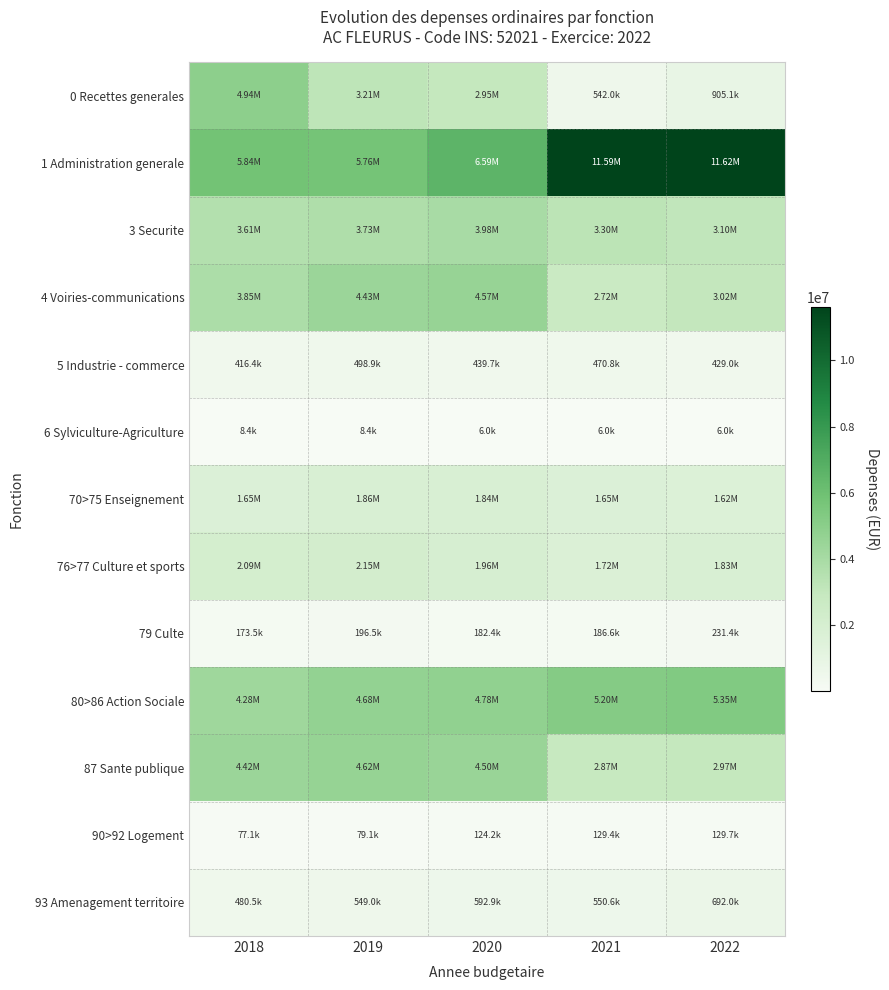

Count the number of data series in this chart.

13